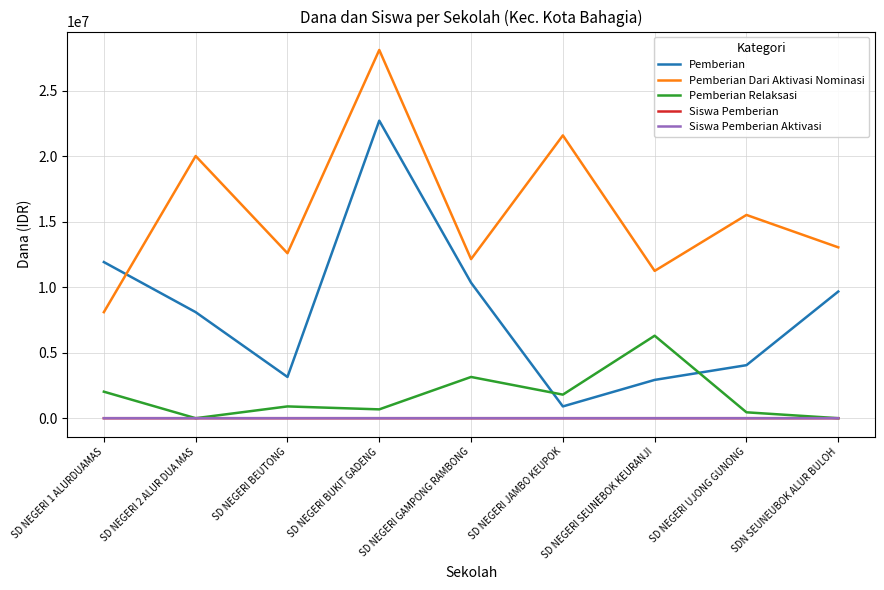

True or false: Pemberian Relaksasi has more than 0 points higher than both neighbors.

True